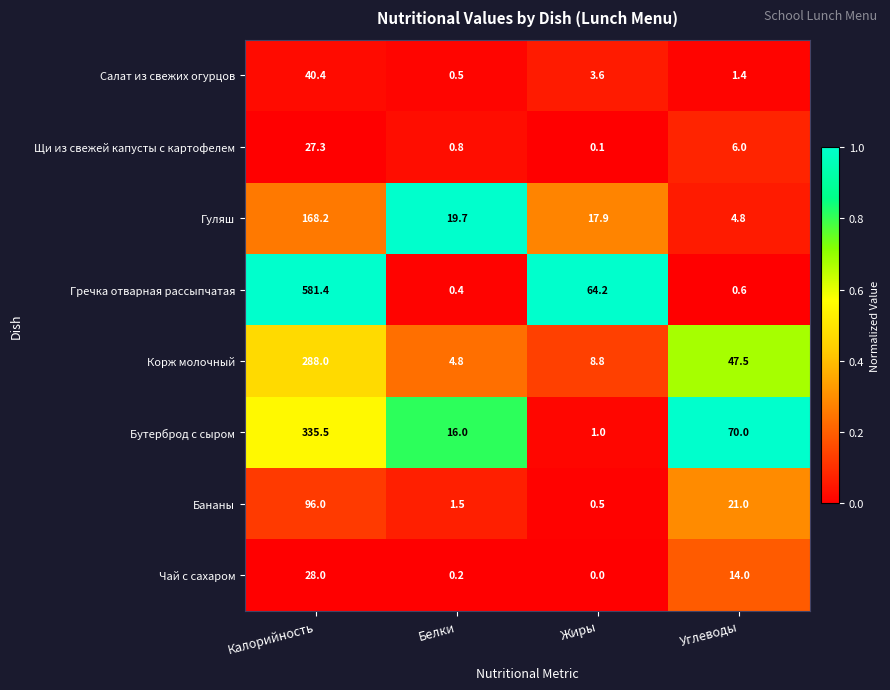

True or false: Салат из свежих огурцов has a value of 2.4 at Углеводы.

False